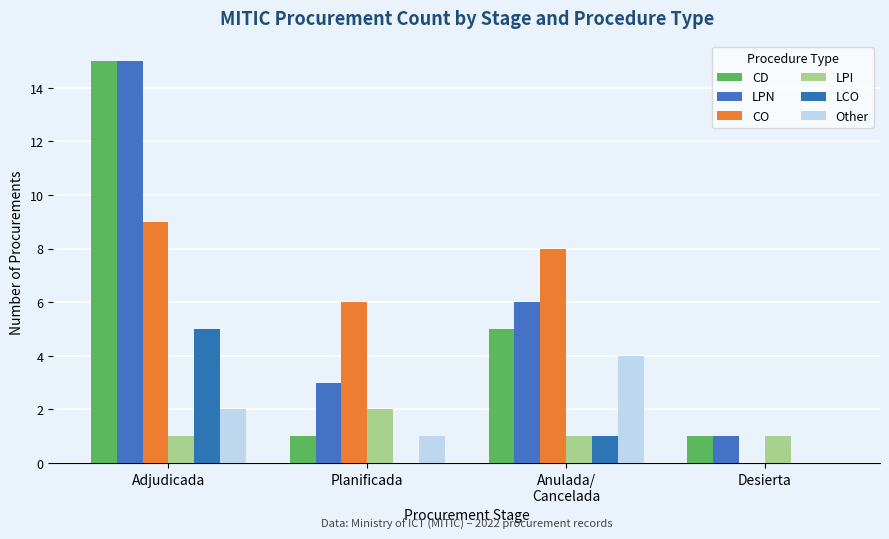

Rank the series by their maximum value, from lowest to highest.

LPI, Other, LCO, CO, CD, LPN